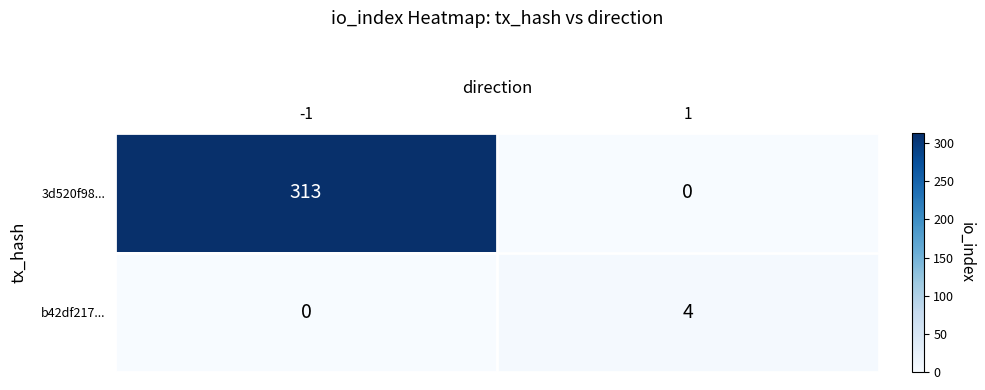

Reading left to right, what are all the values shown in this chart?

3d520f98...: 313	0
b42df217...: 0	4